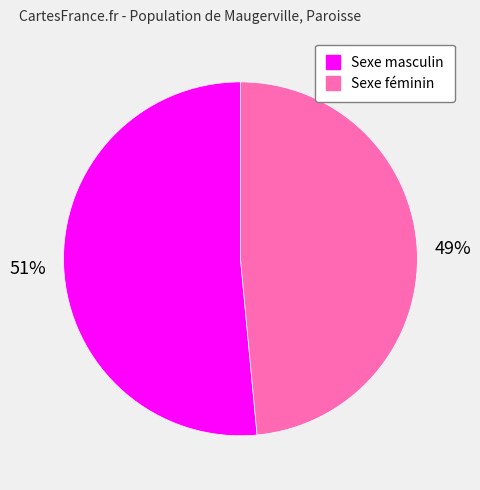

The Sexe masculin slice represents 38% of the pie. True or false?

False